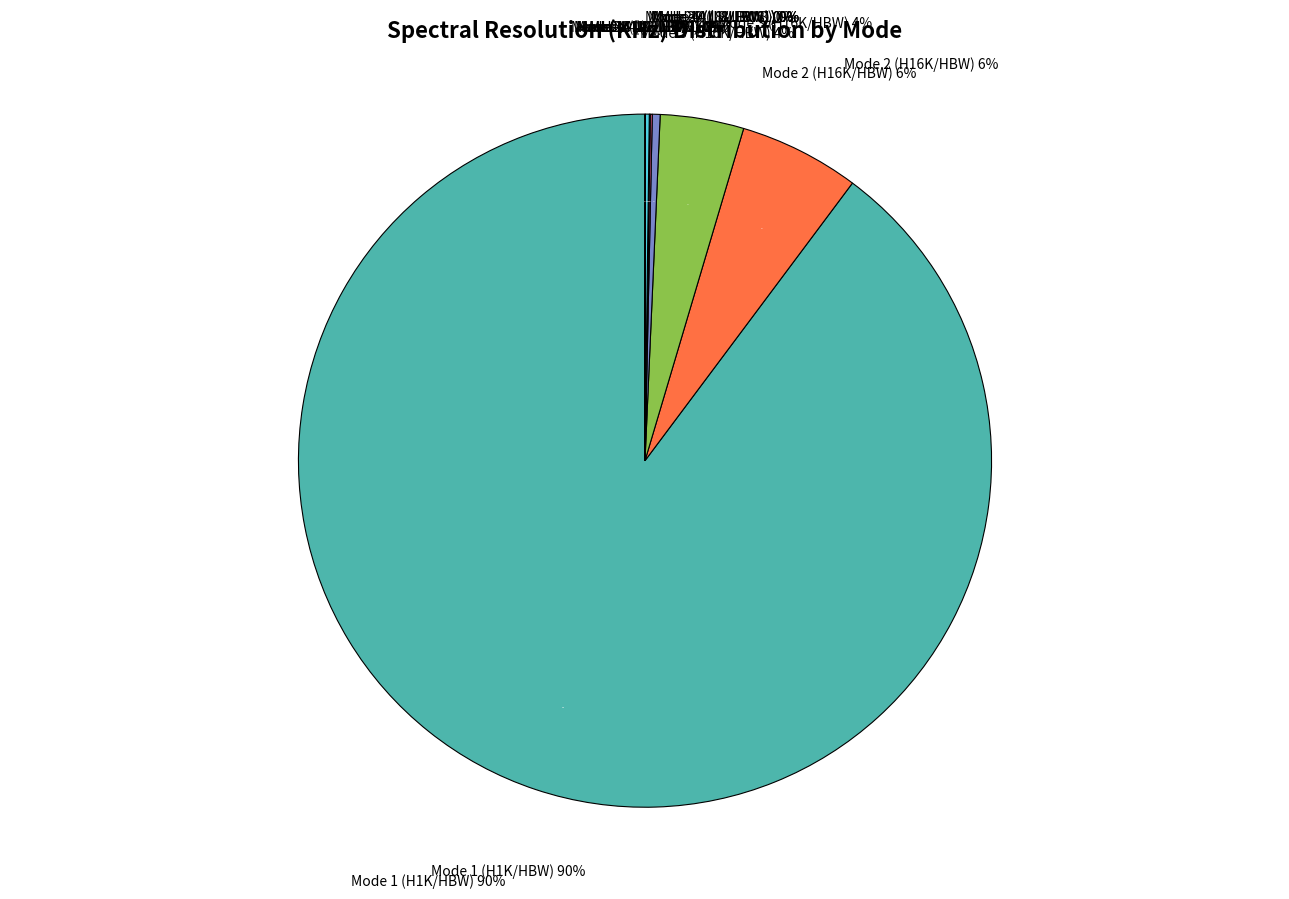

Which category has the biggest portion of the pie?

Mode 1 (H1K/HBW)